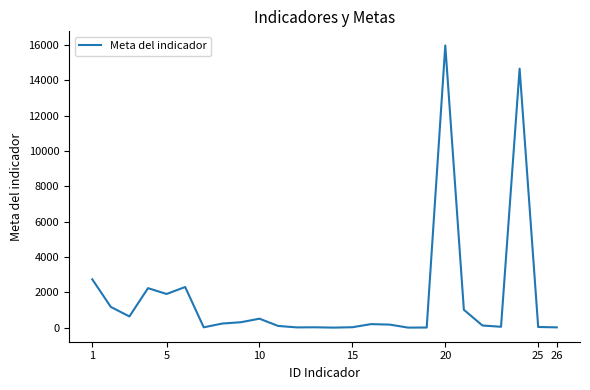

What is the smallest value displayed?

5